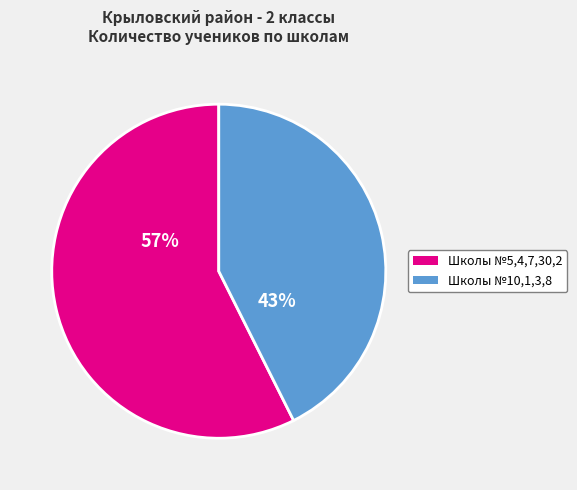

To the nearest percent, what is the average slice percentage?

50%